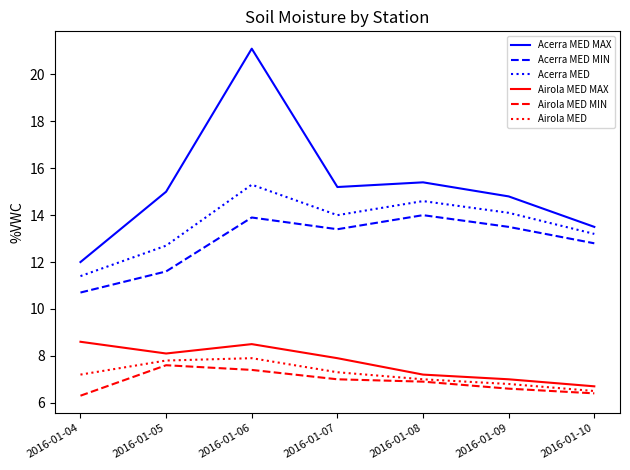

What is the minimum value for Airola MED MAX?

6.7